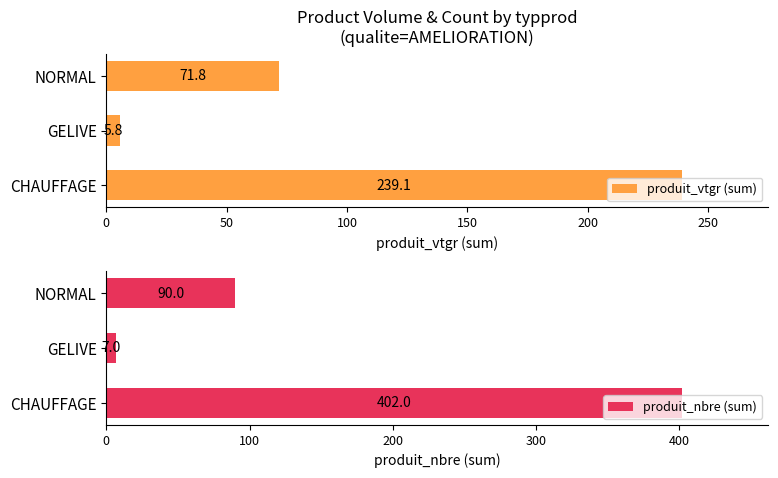

How many distinct data groups are displayed?

2